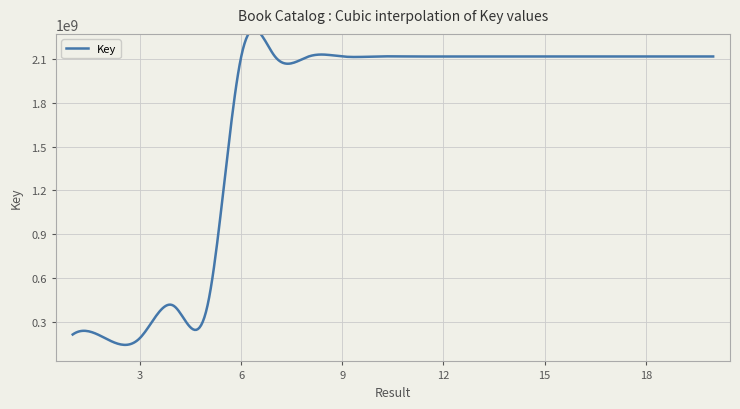

The value at 19 is 1002313793. True or false?

False